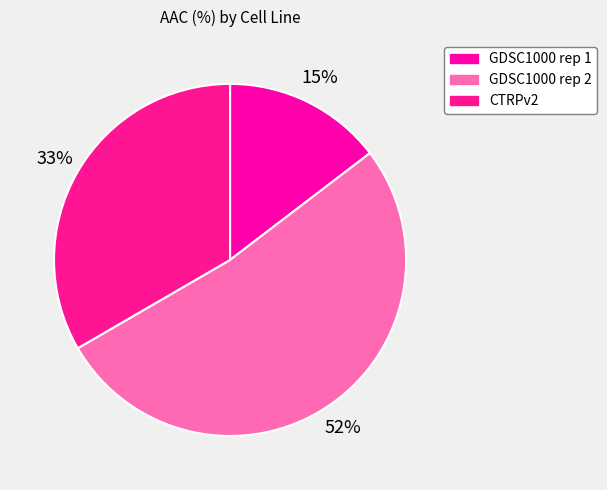

To the nearest percent, what is the difference between the largest and smallest slice percentages?

37%